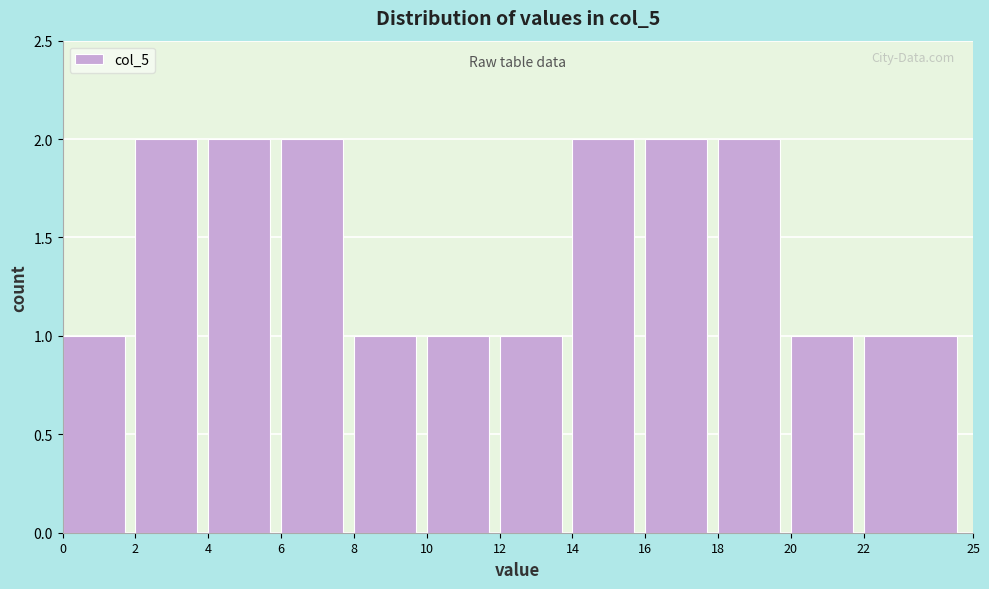

How tall is the bar that spans 6 to 8 on the x-axis? The values are not printed on the chart, so give them approximately, as read against the axis.

2